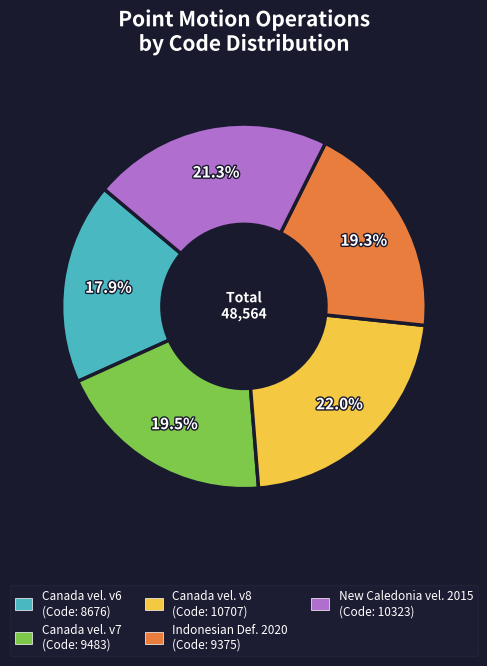

Is there a majority slice in this chart?

No